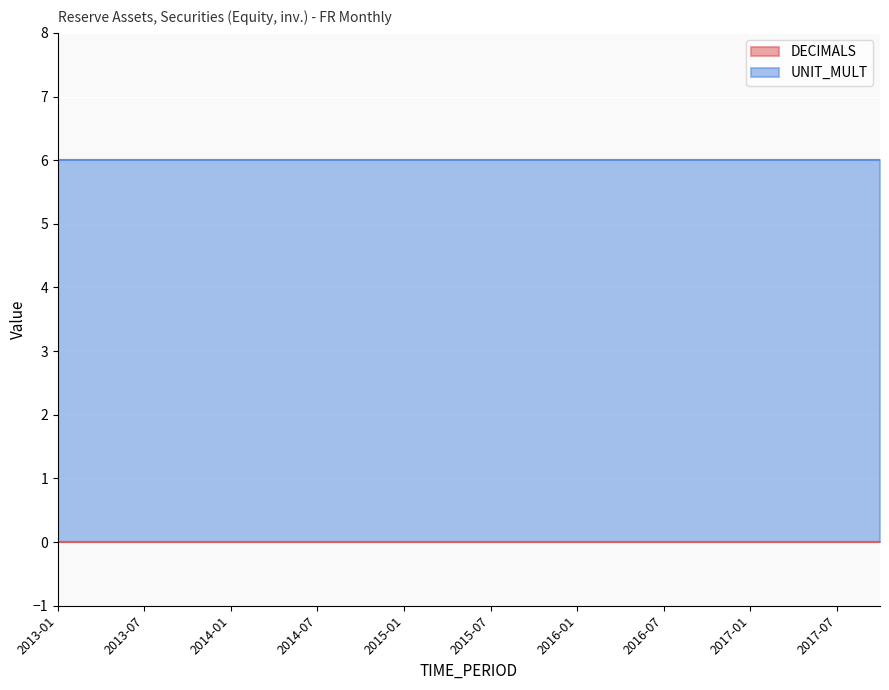

True or false: UNIT_MULT and DECIMALS cross at least once.

False